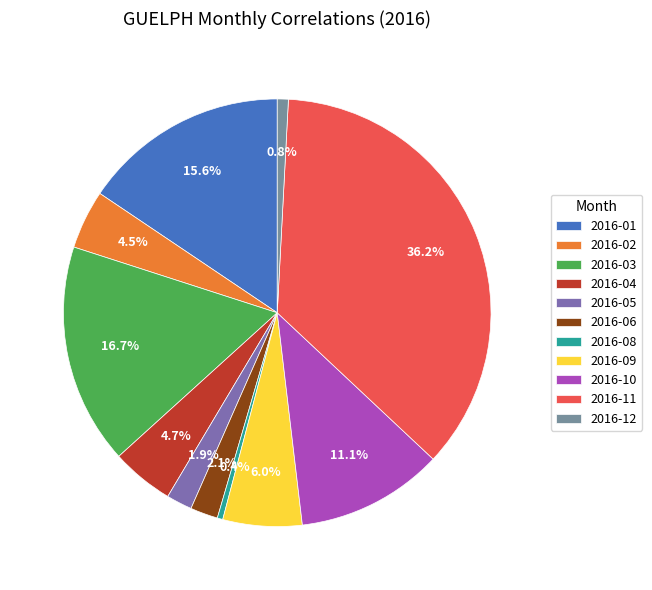

To the nearest percent, what is the combined percentage of 2016-11 and 2016-12?

37%